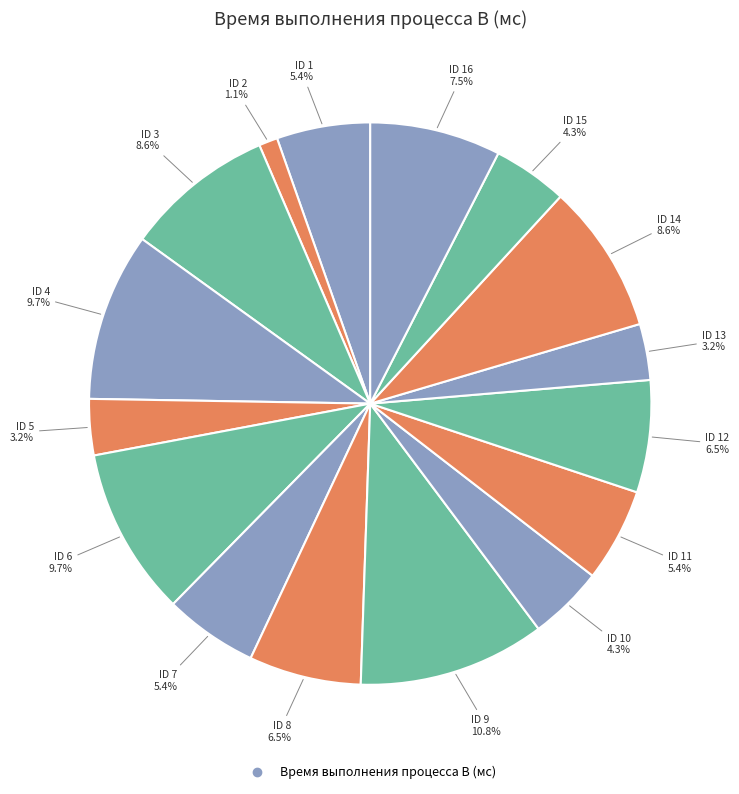

How many segments does this pie chart have?

16